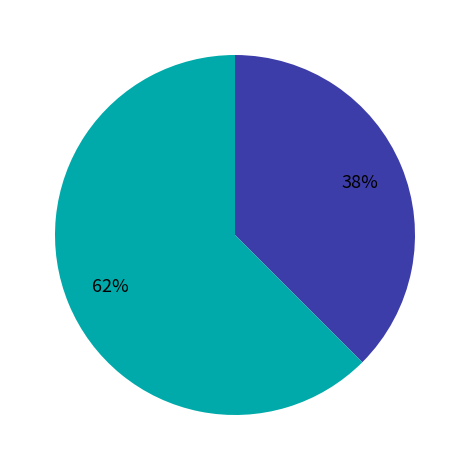

Does any single category account for the majority?

Yes